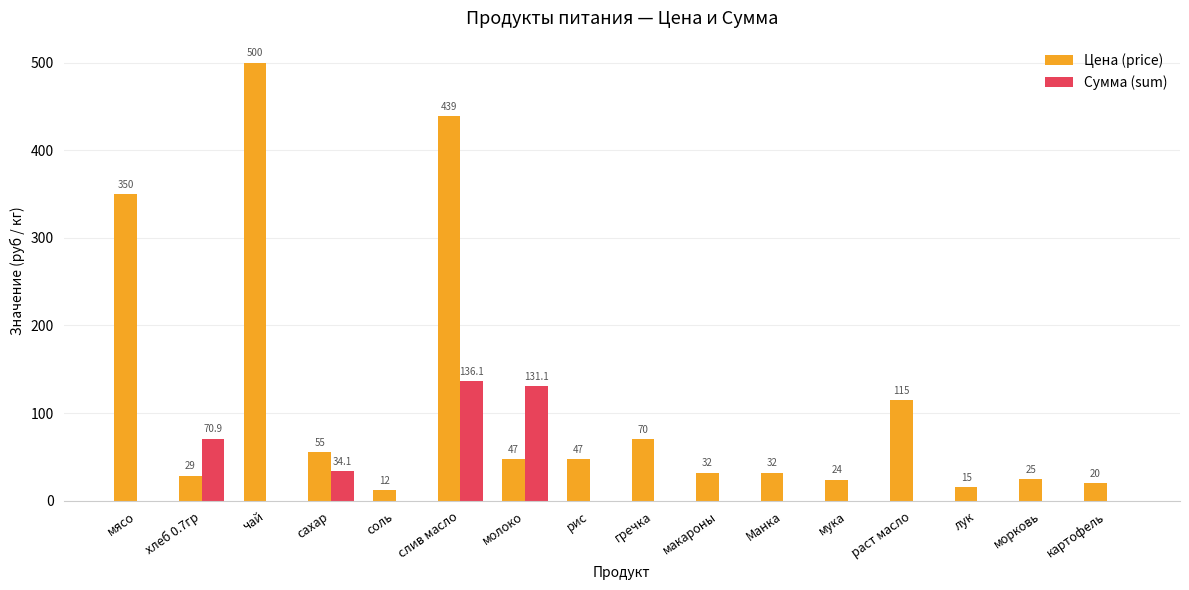

What are all the series names shown in the legend?

Цена (price), Сумма (sum)